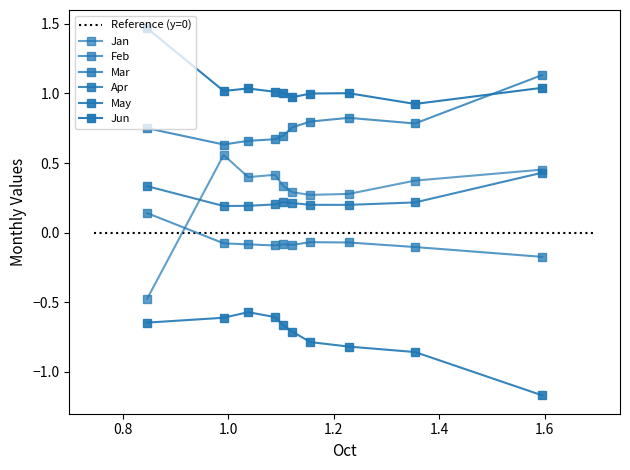

How many lines are shown in the chart?

6